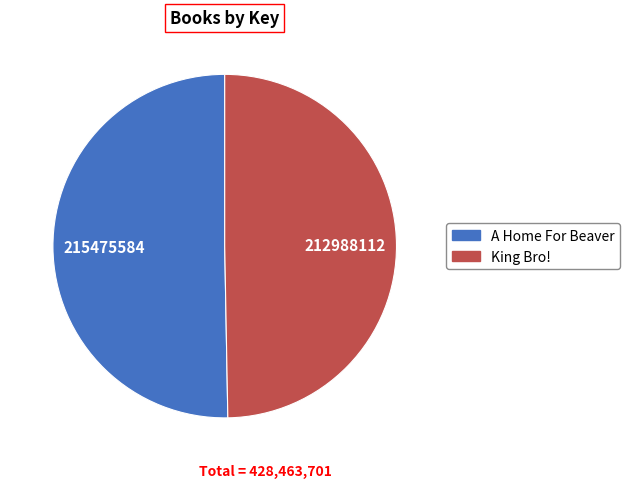

Which category has the smallest portion of the pie?

King Bro!